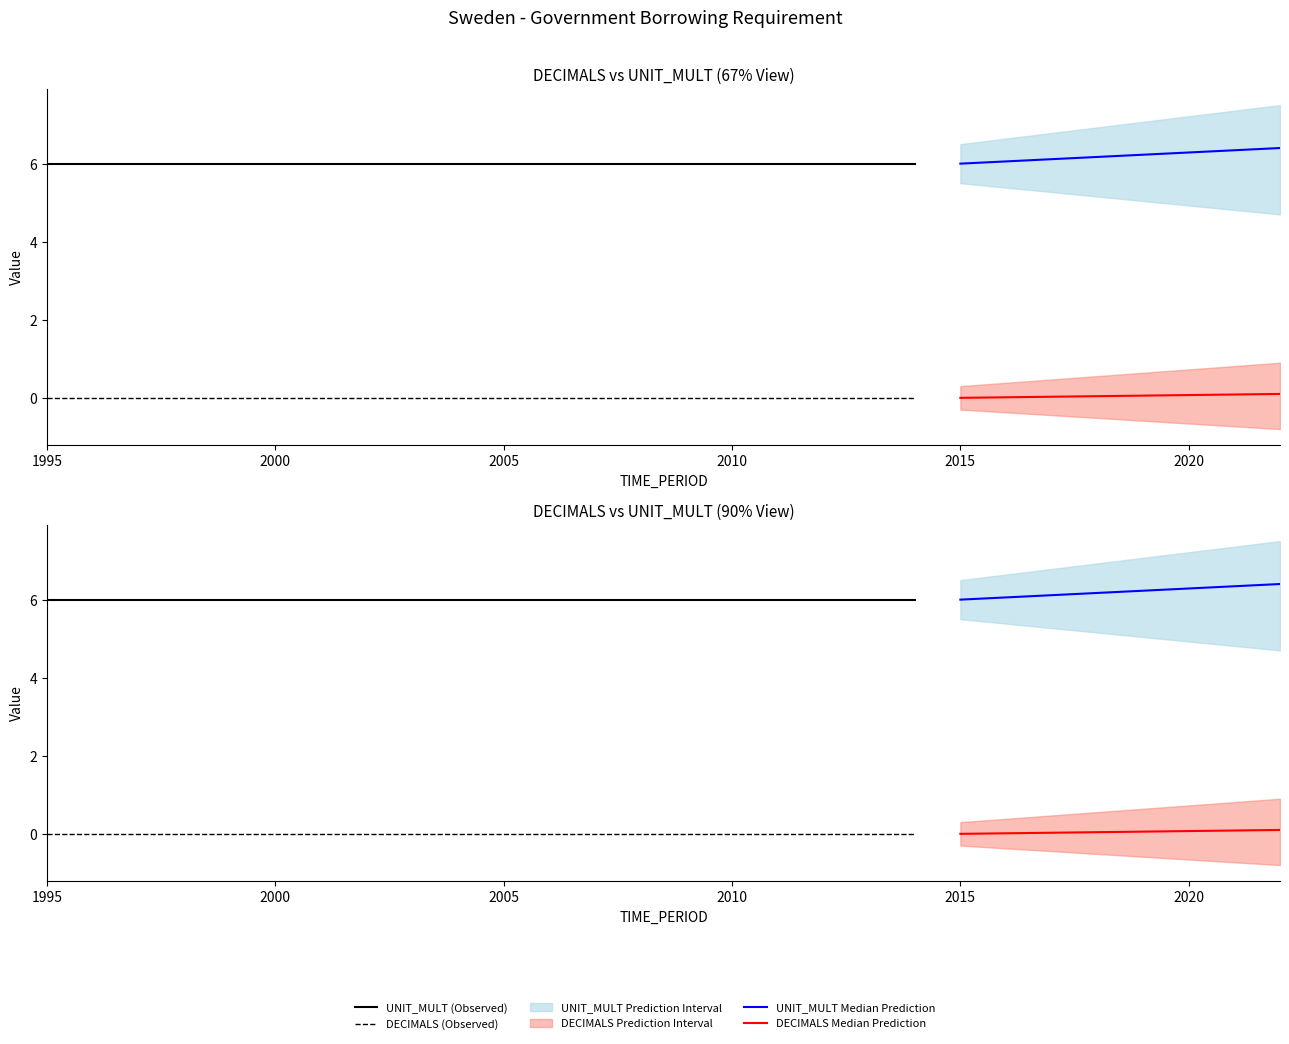

Which series has the largest total across all categories?

UNIT_MULT